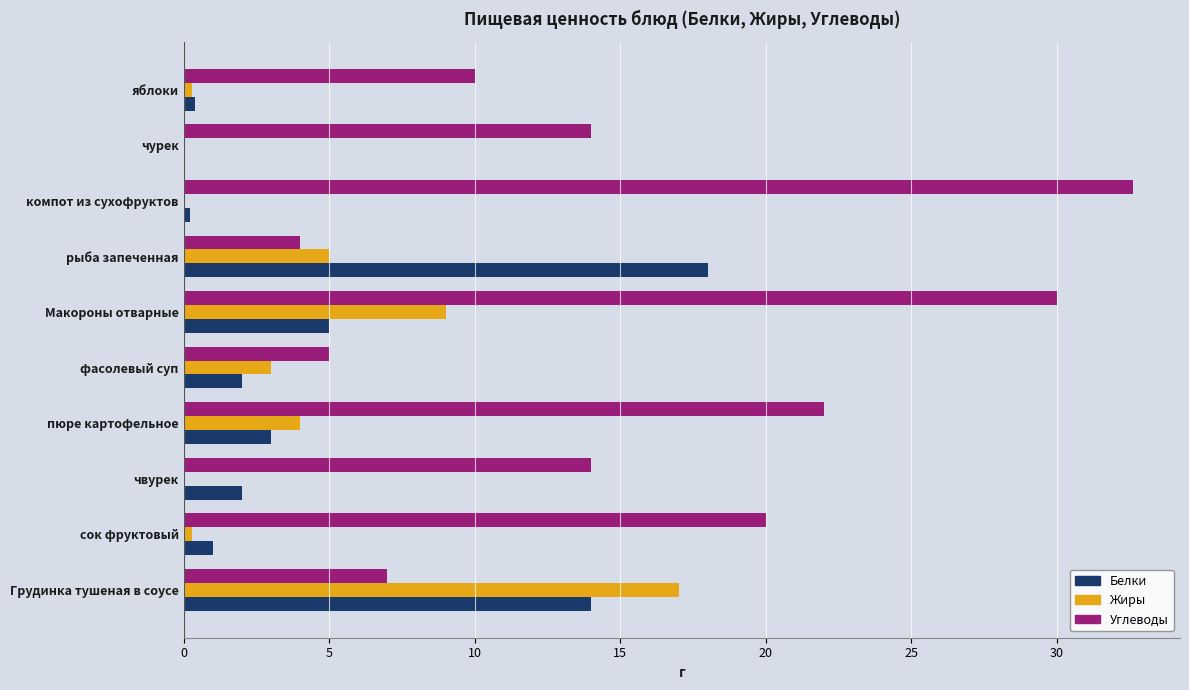

Between сок фруктовый and чурек, which series saw the biggest shift?

Углеводы